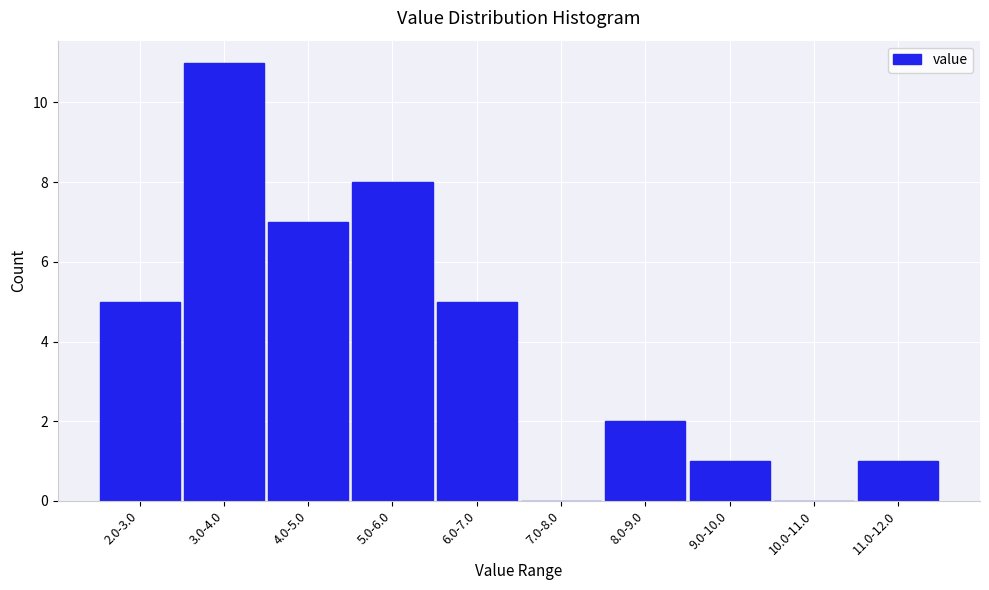

Reading right to left, list all the values displayed in this chart.

11.0-12.0=1	10.0-11.0=0	9.0-10.0=1	8.0-9.0=2	7.0-8.0=0	6.0-7.0=5	5.0-6.0=8	4.0-5.0=7	3.0-4.0=11	2.0-3.0=5